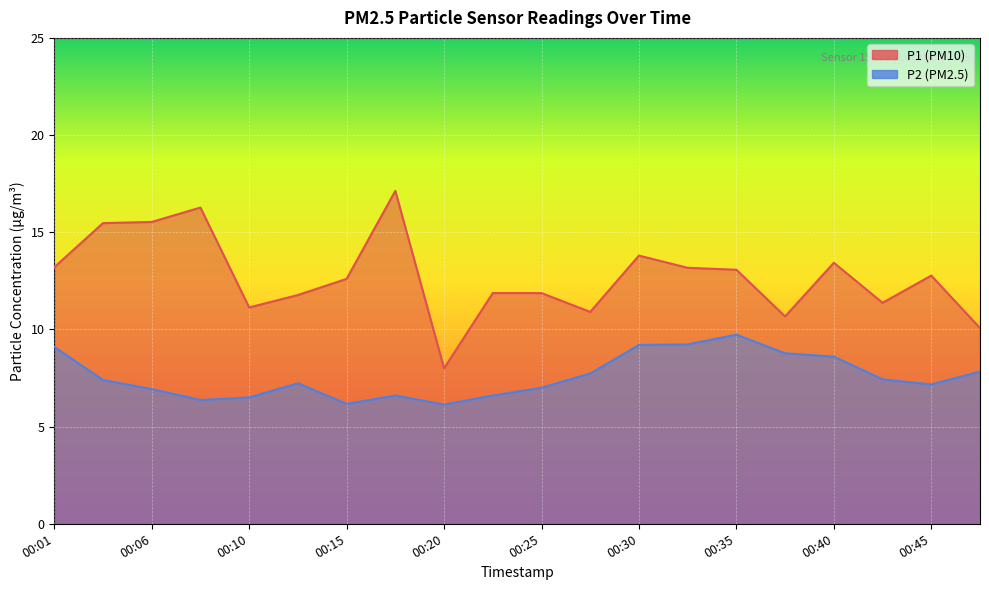

List the labels in order of P1 value, smallest first.

00:20, 00:47, 00:37, 00:28, 00:10, 00:42, 00:13, 00:23, 00:25, 00:15, 00:45, 00:35, 00:32, 00:01, 00:40, 00:30, 00:03, 00:06, 00:08, 00:18